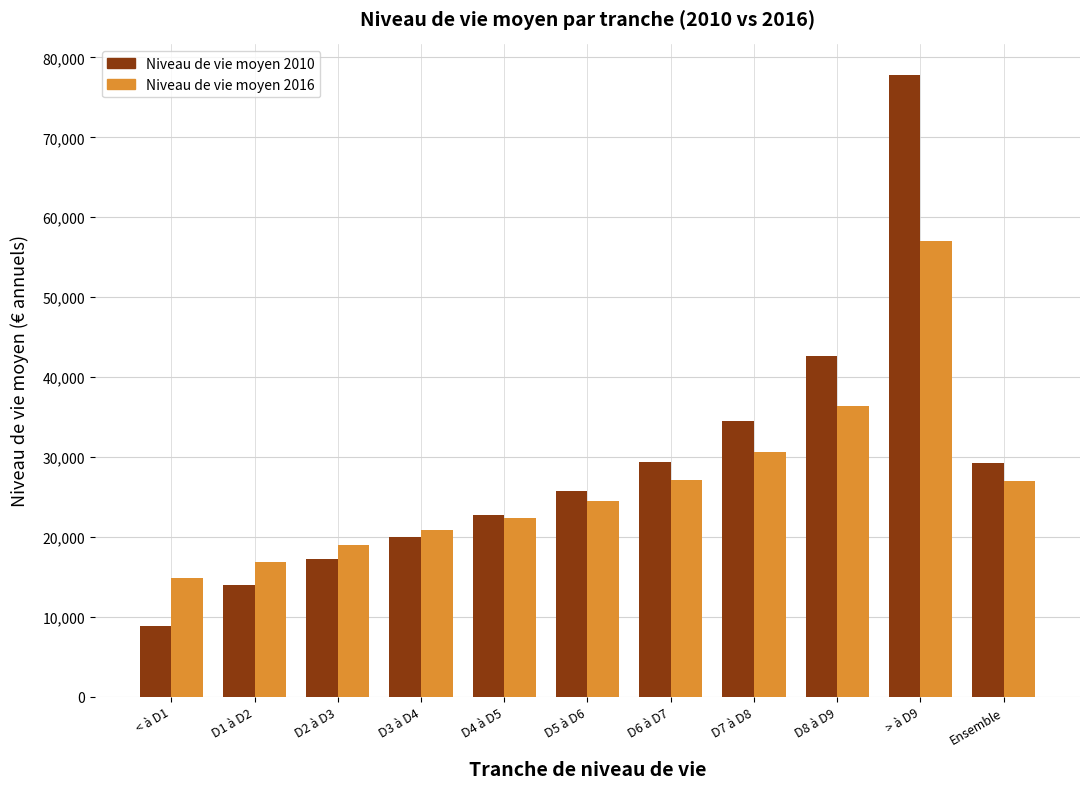

How many bars are there in total?

22